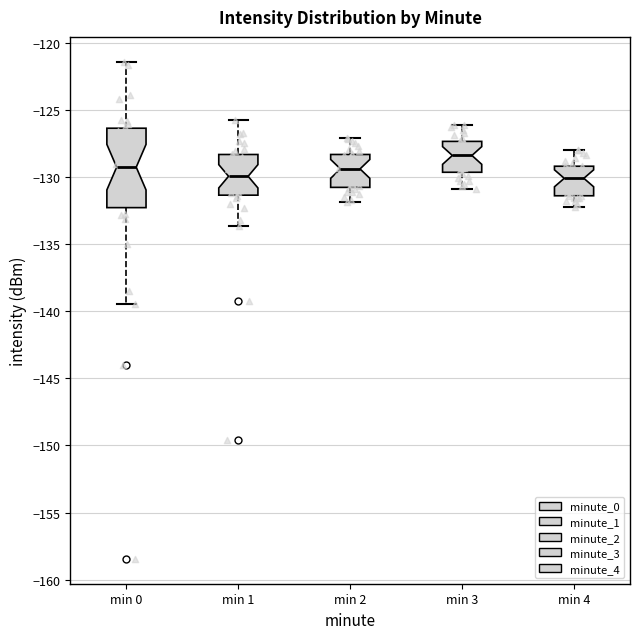

Reading left to right, read every box against the y-axis: the position of its median line, the range the box covers, and the ends of its whiskers. The values are not printed on the chart, so give them approximately, as read against the axis.

min 0: median -129.5, box -132.5 to -126.5, whiskers -139.5 to -121.5
min 1: median -130.0, box -131.5 to -128.5, whiskers -133.5 to -126.0
min 2: median -129.5, box -131.0 to -128.5, whiskers -132.0 to -127.0
min 3: median -128.5, box -129.5 to -127.5, whiskers -131.0 to -126.0
min 4: median -130.0, box -131.5 to -129.0, whiskers -132.0 to -128.0